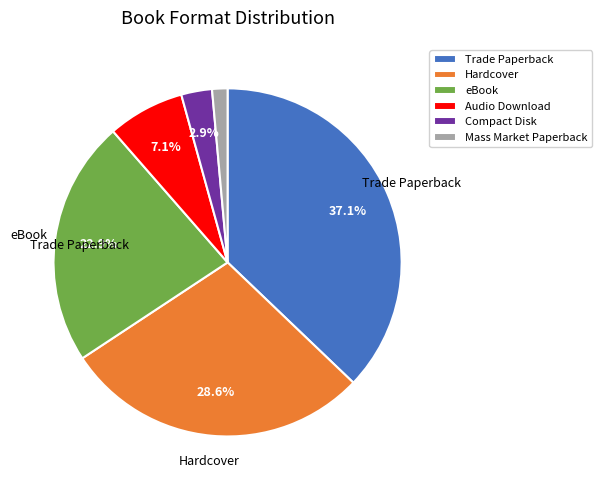

What is the total percentage of Trade Paperback and Compact Disk?

40.0%